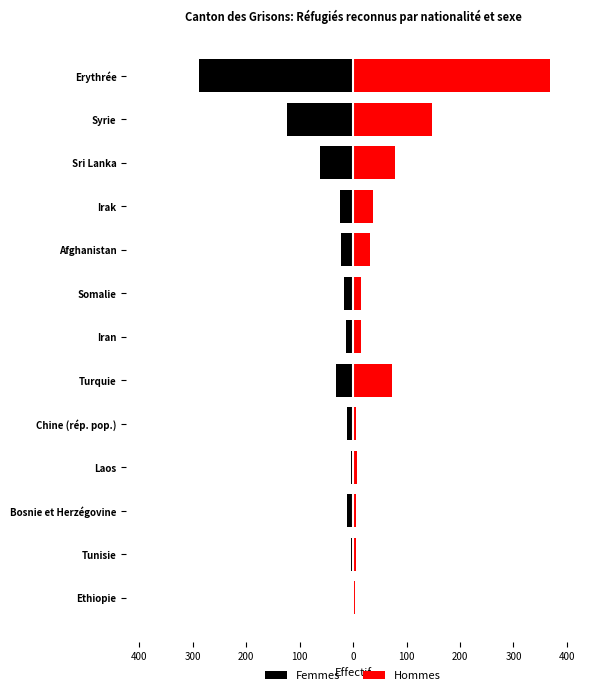

What is the maximum value shown in the chart?

369